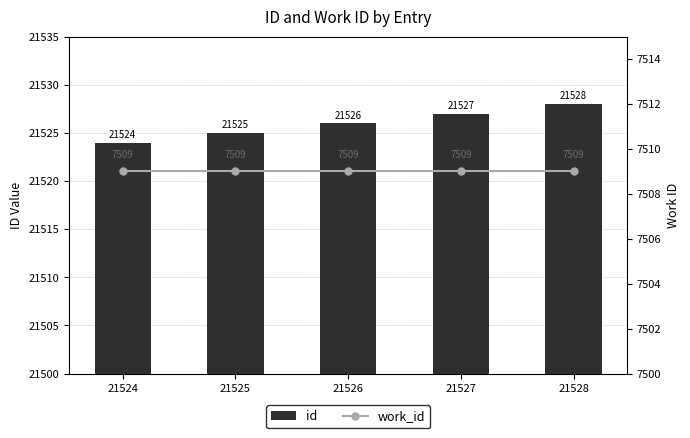

What is the minimum value for work_id?

7509